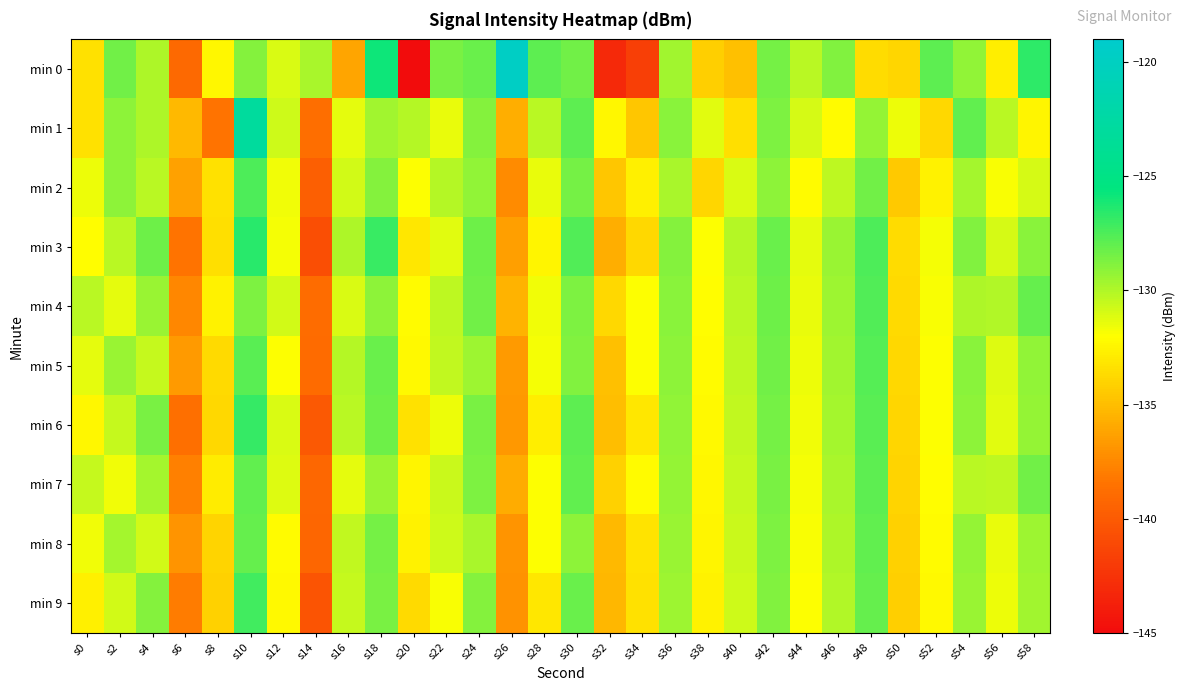

Count the number of data series in this chart.

10